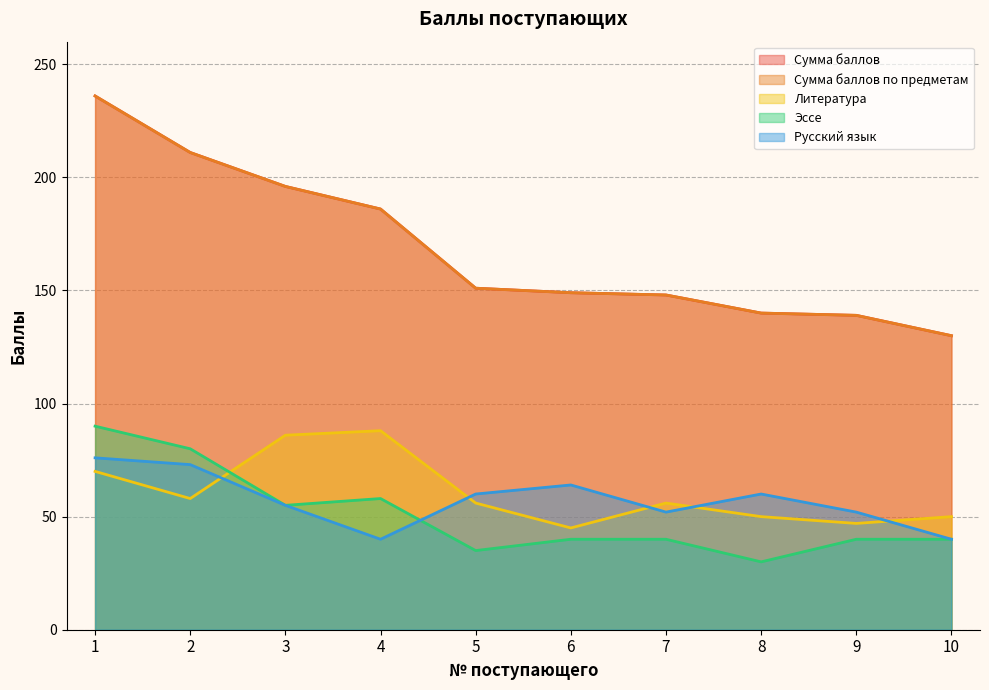

Reading left to right, extract all data points from this chart.

Сумма баллов: 1=236	2=211	3=196	4=186	5=151	6=149	7=148	8=140	9=139	10=130
Сумма баллов по предметам: 1=236	2=211	3=196	4=186	5=151	6=149	7=148	8=140	9=139	10=130
Литература: 1=70	2=58	3=86	4=88	5=56	6=45	7=56	8=50	9=47	10=50
Эссе: 1=90	2=80	3=55	4=58	5=35	6=40	7=40	8=30	9=40	10=40
Русский язык: 1=76	2=73	3=55	4=40	5=60	6=64	7=52	8=60	9=52	10=40